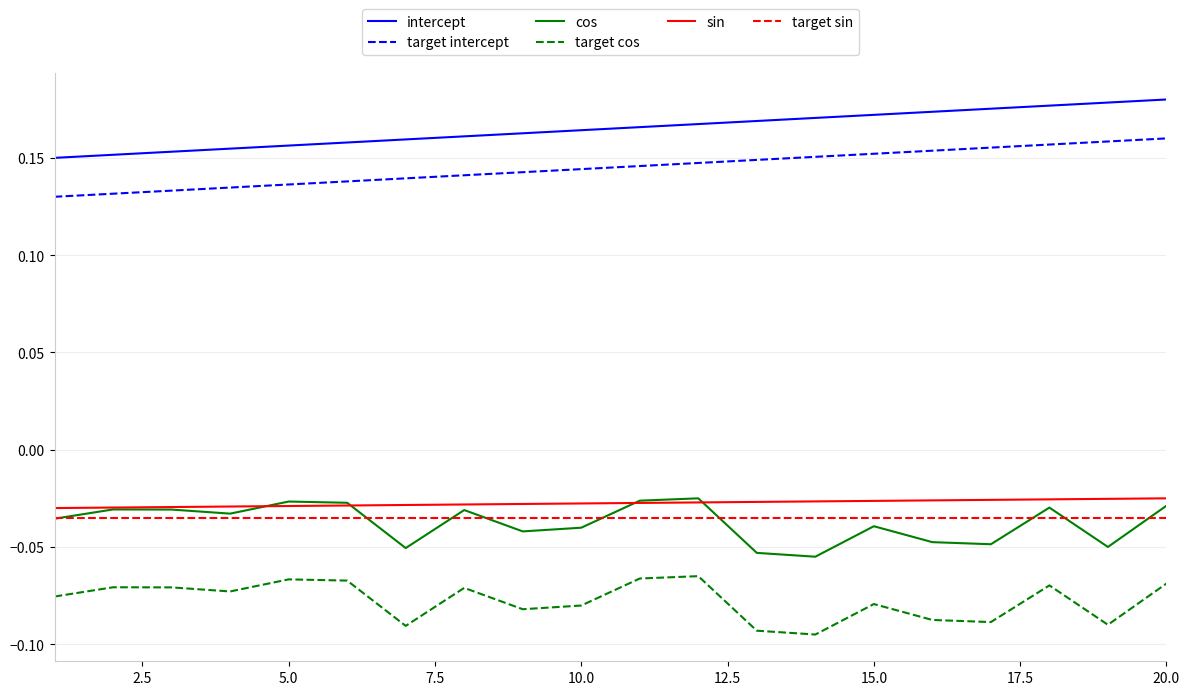

Which series has the largest total across all categories?

intercept